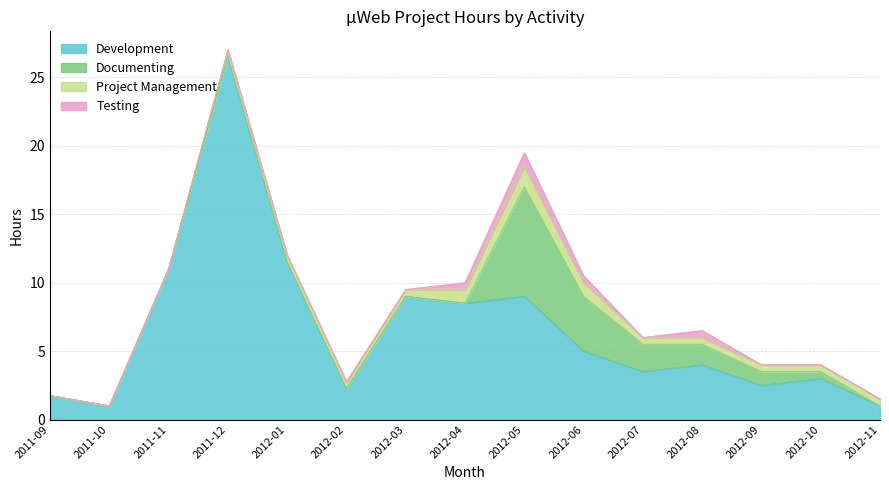

Reading left to right, transcribe all the data shown in this chart.

Development: 2011-09=1.8	2011-10=1.0	2011-11=11.0	2011-12=26.5	2012-01=11.5	2012-02=2.2	2012-03=9.0	2012-04=8.5	2012-05=9.0	2012-06=5.0	2012-07=3.5	2012-08=4.0	2012-09=2.5	2012-10=3.0	2012-11=1.0
Documenting: 2011-09=0.0	2011-10=0.0	2011-11=0.0	2011-12=0.0	2012-01=0.0	2012-02=0.0	2012-03=0.0	2012-04=0.0	2012-05=8.0	2012-06=4.0	2012-07=2.0	2012-08=1.5	2012-09=1.0	2012-10=0.5	2012-11=0.0
Project Management: 2011-09=0.0	2011-10=0.0	2011-11=0.0	2011-12=0.5	2012-01=0.5	2012-02=0.5	2012-03=0.5	2012-04=1.0	2012-05=1.5	2012-06=1.0	2012-07=0.5	2012-08=0.5	2012-09=0.5	2012-10=0.5	2012-11=0.5
Testing: 2011-09=0.0	2011-10=0.0	2011-11=0.0	2011-12=0.0	2012-01=0.0	2012-02=0.0	2012-03=0.0	2012-04=0.5	2012-05=1.0	2012-06=0.5	2012-07=0.0	2012-08=0.5	2012-09=0.0	2012-10=0.0	2012-11=0.0